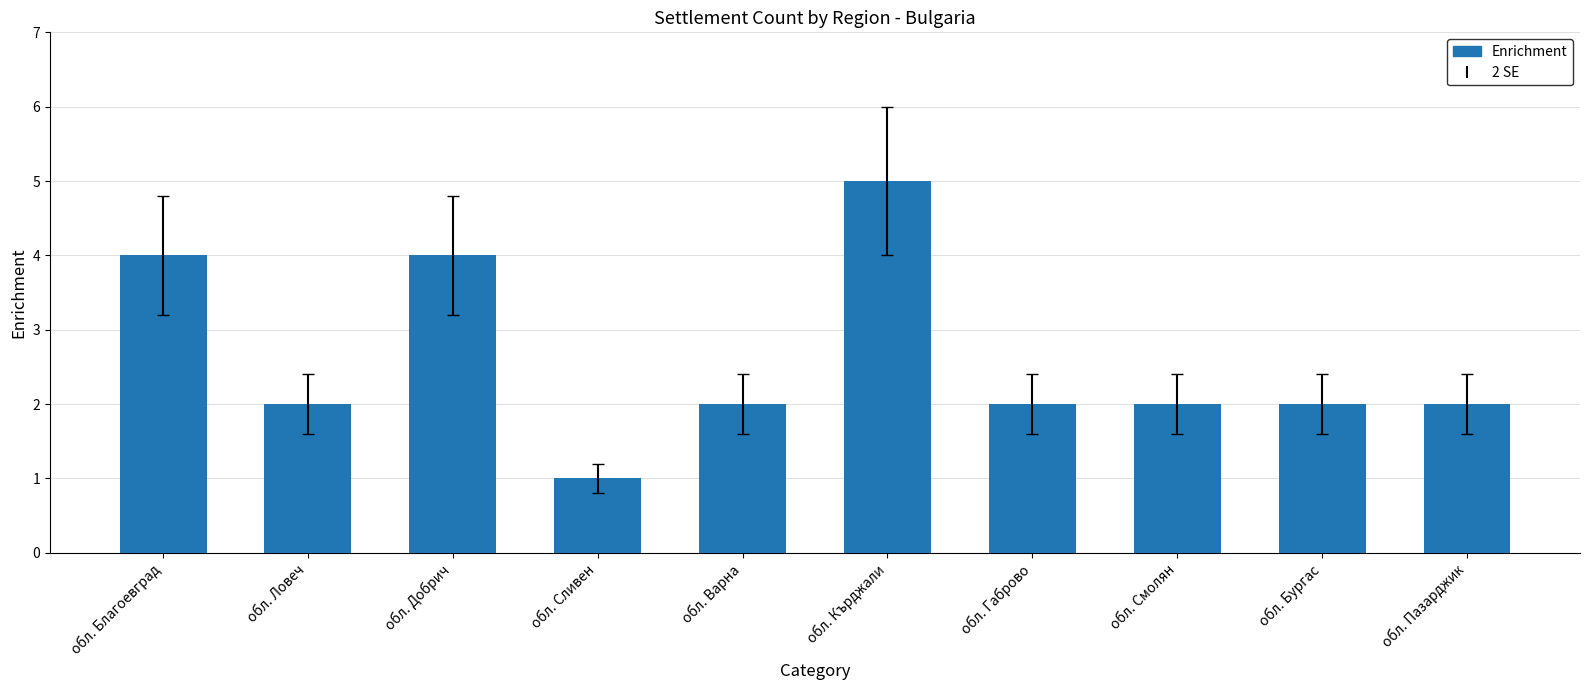

Reading left to right, transcribe all the data shown in this chart.

обл. Благоевград=4	обл. Ловеч=2	обл. Добрич=4	обл. Сливен=1	обл. Варна=2	обл. Кърджали=5	обл. Габрово=2	обл. Смолян=2	обл. Бургас=2	обл. Пазарджик=2